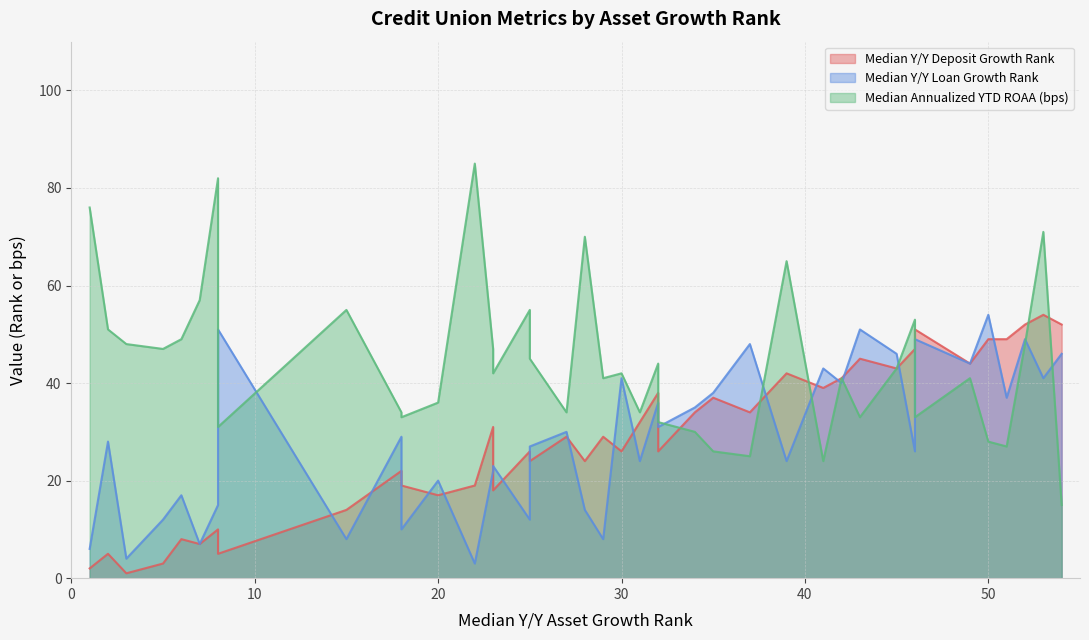

What is the label of the 34th point from the right?

37